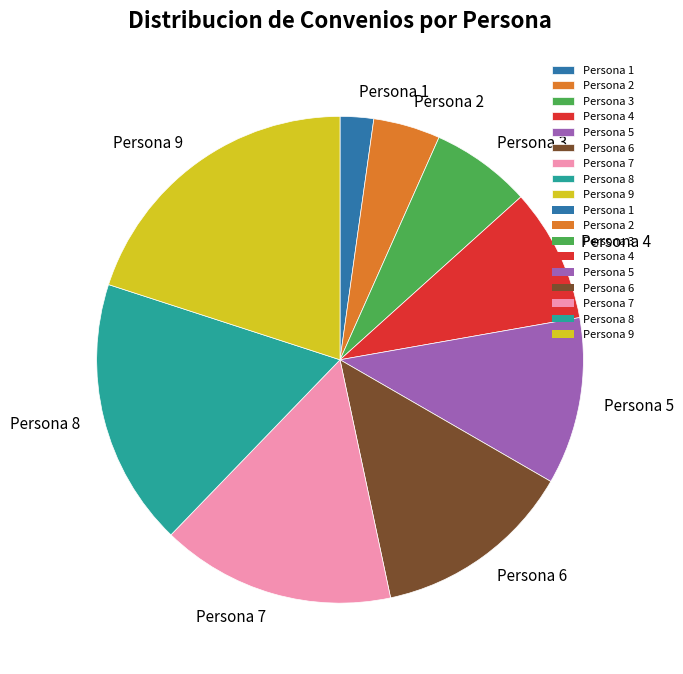

Does any single category account for the majority?

No